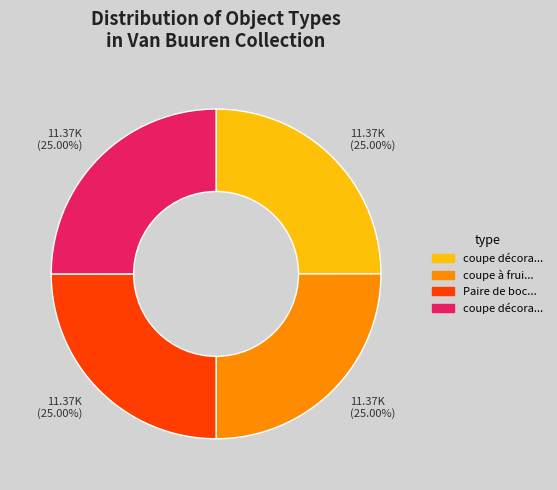

Is there a majority slice in this chart?

No